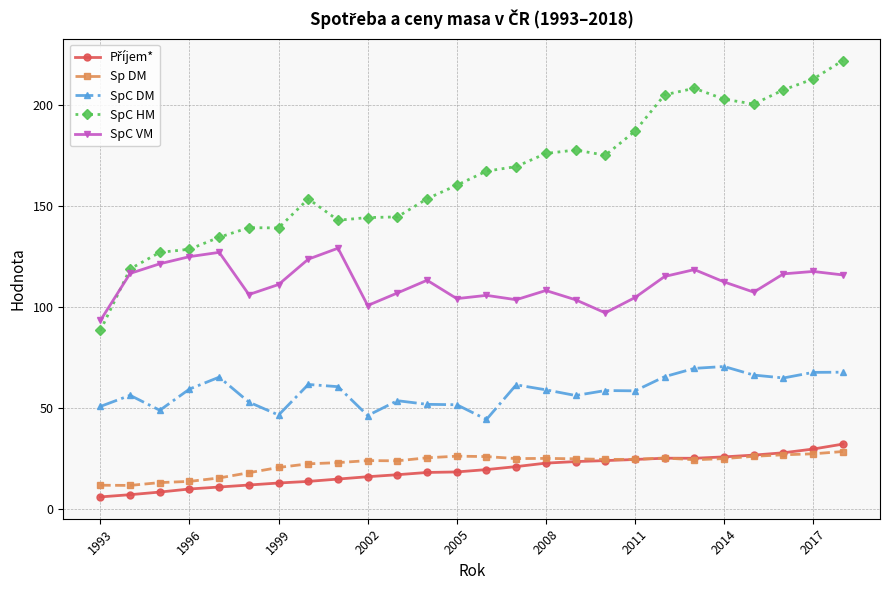

At how many categories does at least one series exceed 195?

7